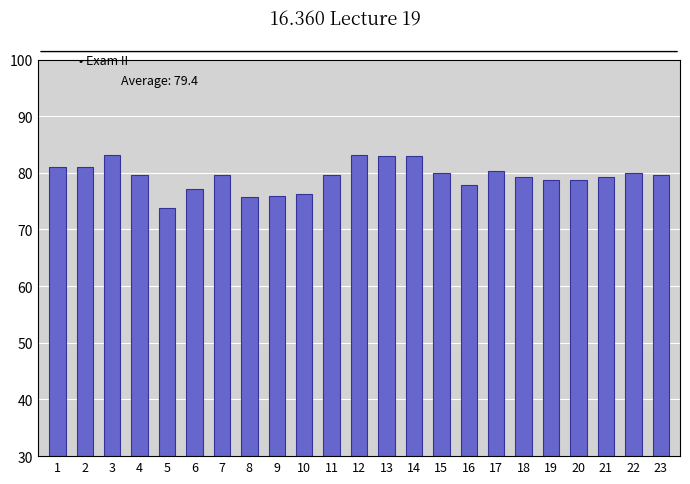

What is the change in value from 3 to 5?

-9.3